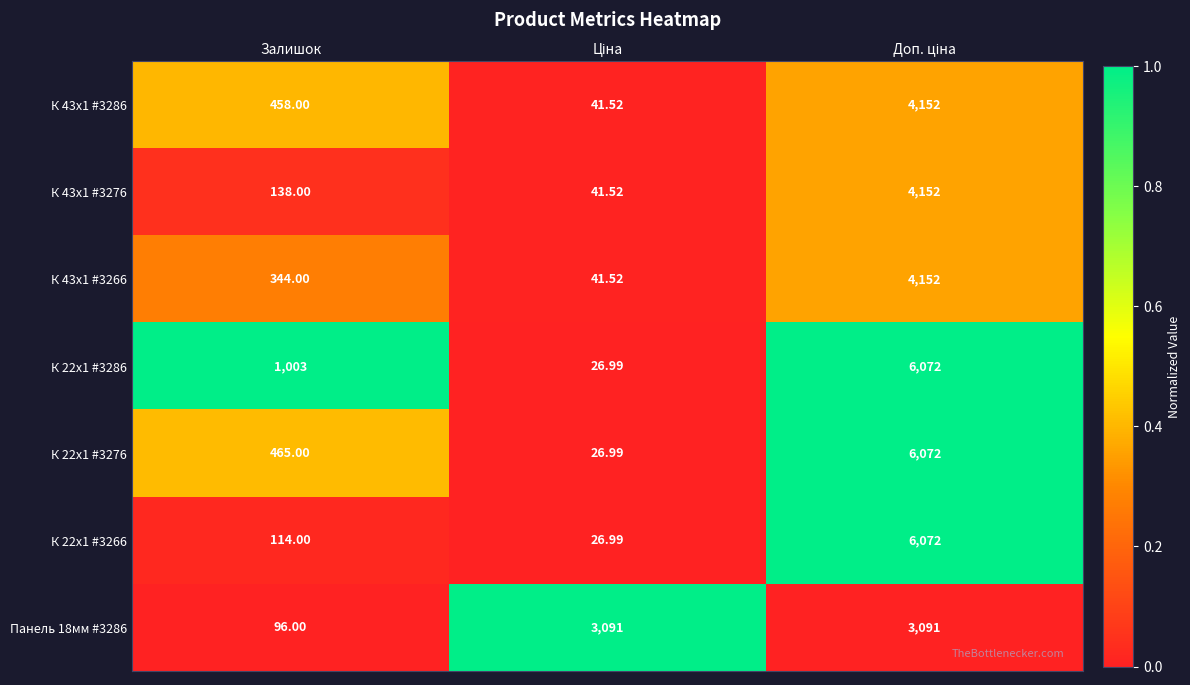

At Залишок, list the series in order from largest to smallest.

К 22x1 #3286, К 22x1 #3276, К 43x1 #3286, К 43x1 #3266, К 43x1 #3276, К 22x1 #3266, Панель 18мм #3286